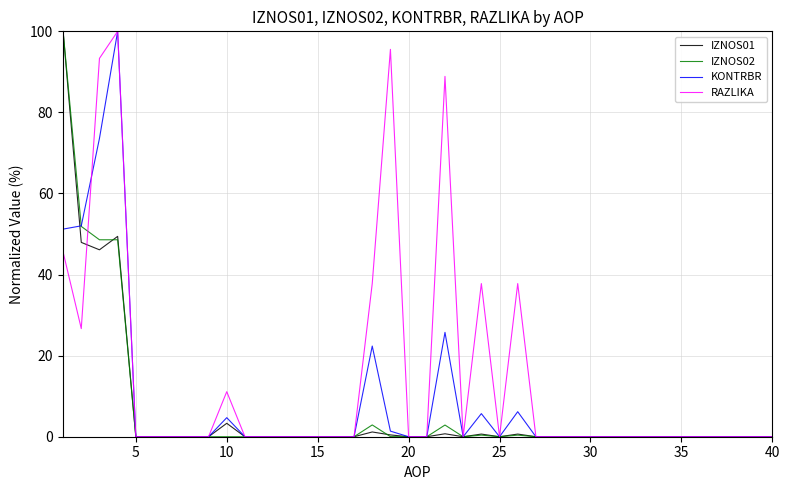

Which series has the largest total across all categories?

RAZLIKA